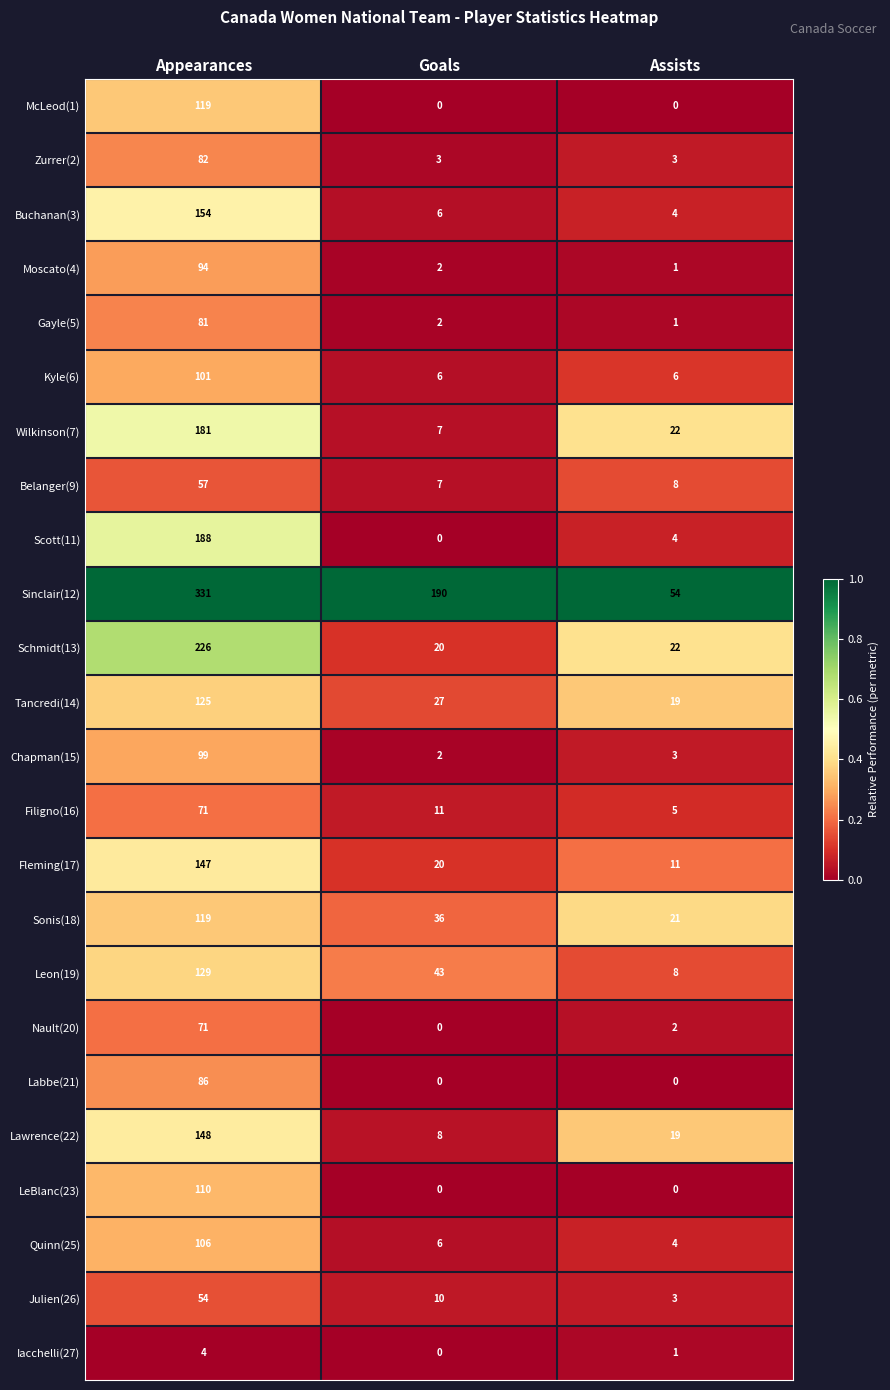

True or false: LeBlanc(23) has a value of -54 at Goals.

False